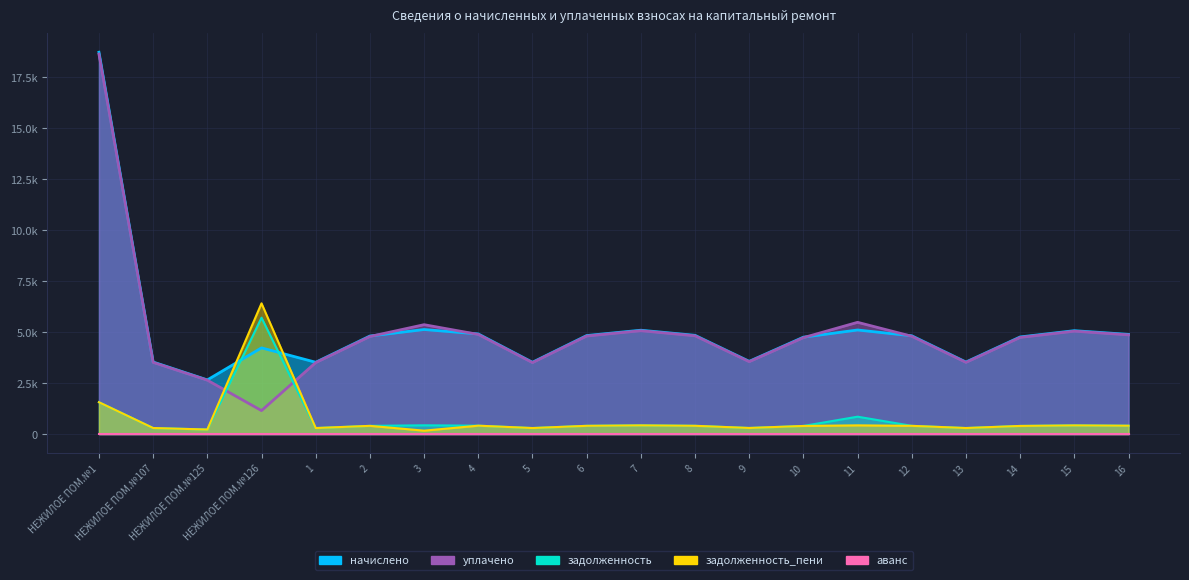

At which category does the chart reach its peak across all series?

НЕЖИЛОЕ ПОМ.№1